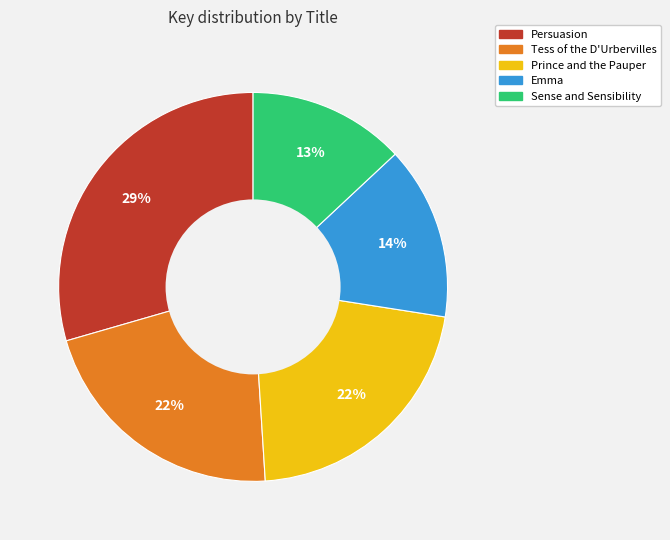

How many slices are in this pie chart?

5